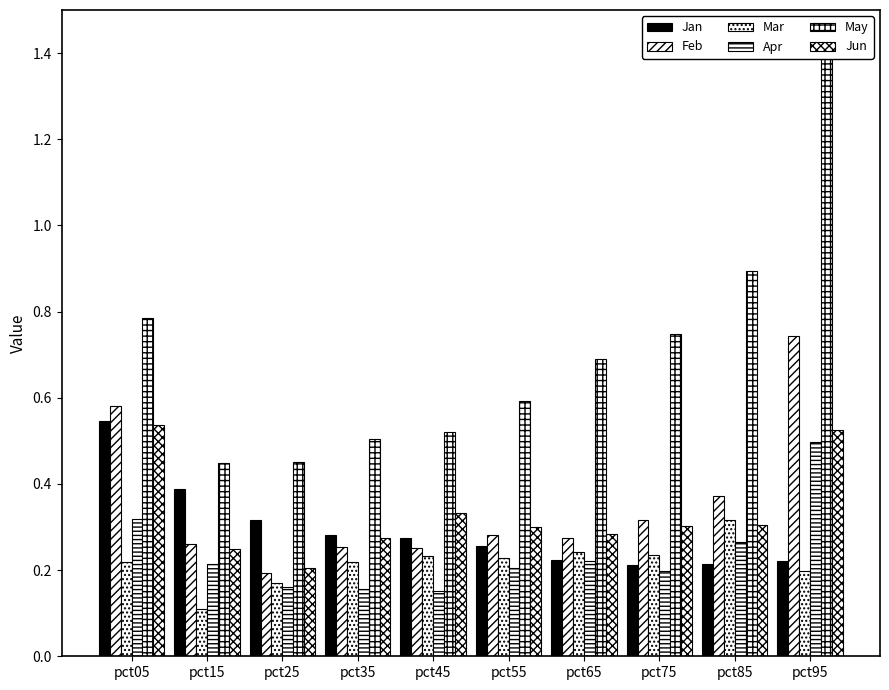

Does the chart contain stacked bars?

No